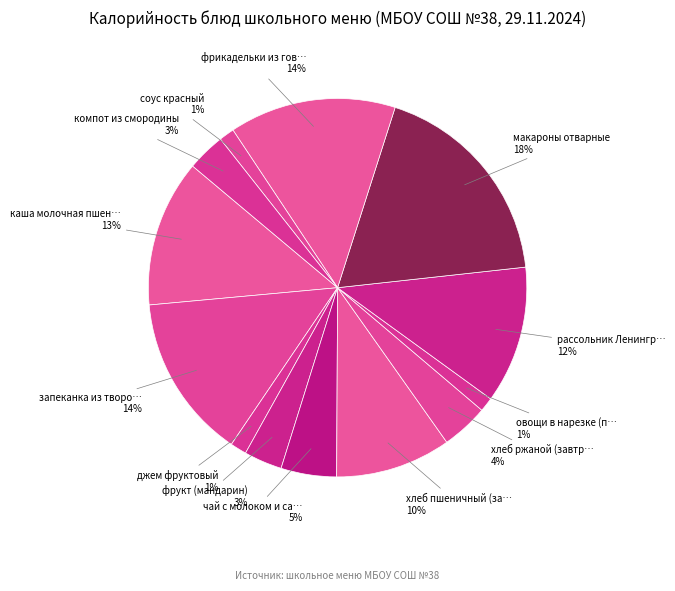

How many segments does this pie chart have?

13